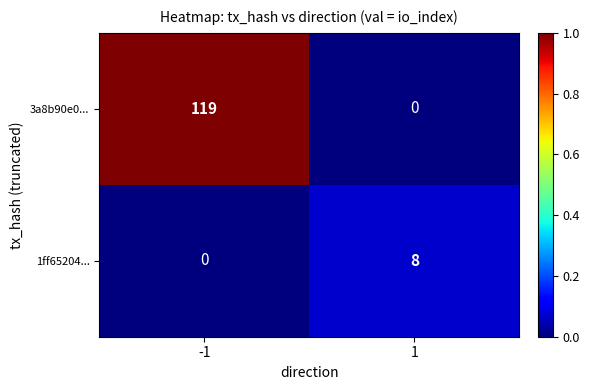

True or false: 1ff65204... has a value of 13 at 1.

False